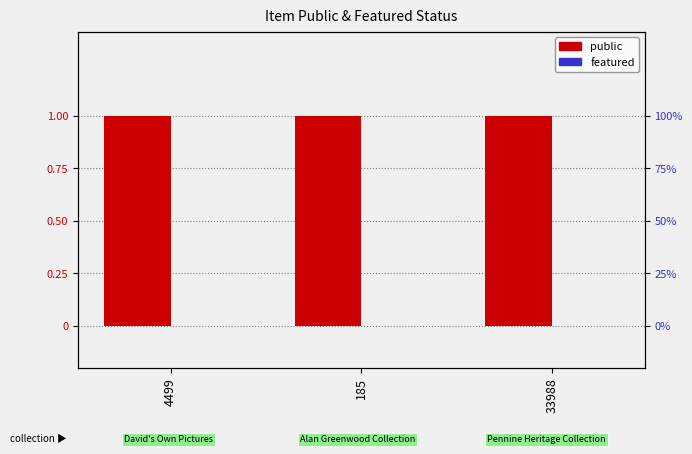

What position from the left is 185?

2